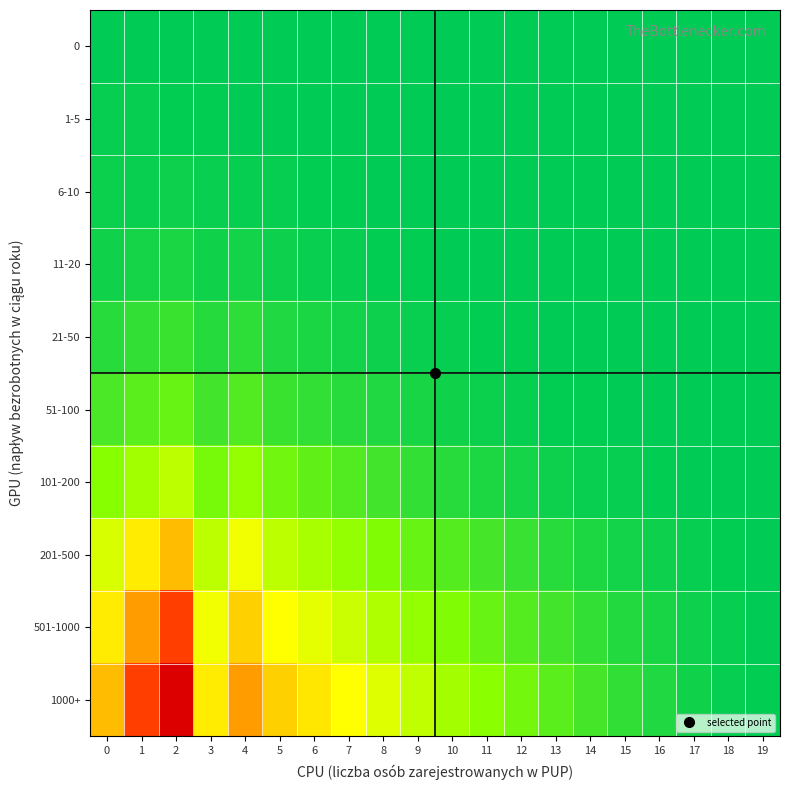

Which has a higher value, 14 or 8?

14